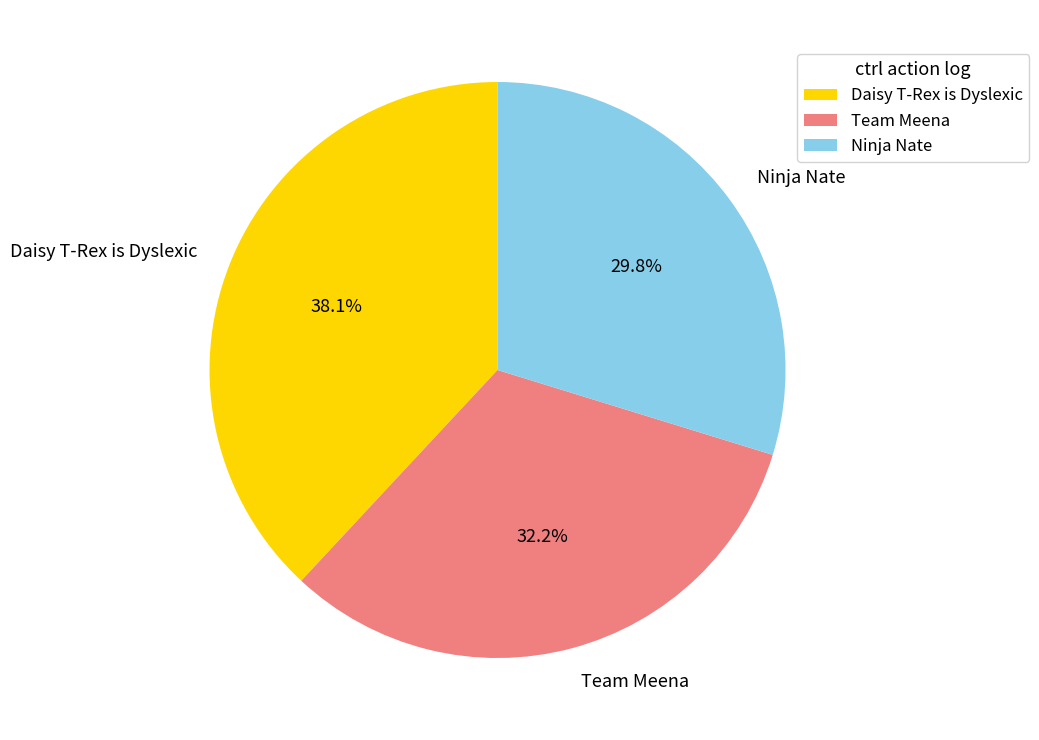

To the nearest percent, what portion does Team Meena represent?

32%